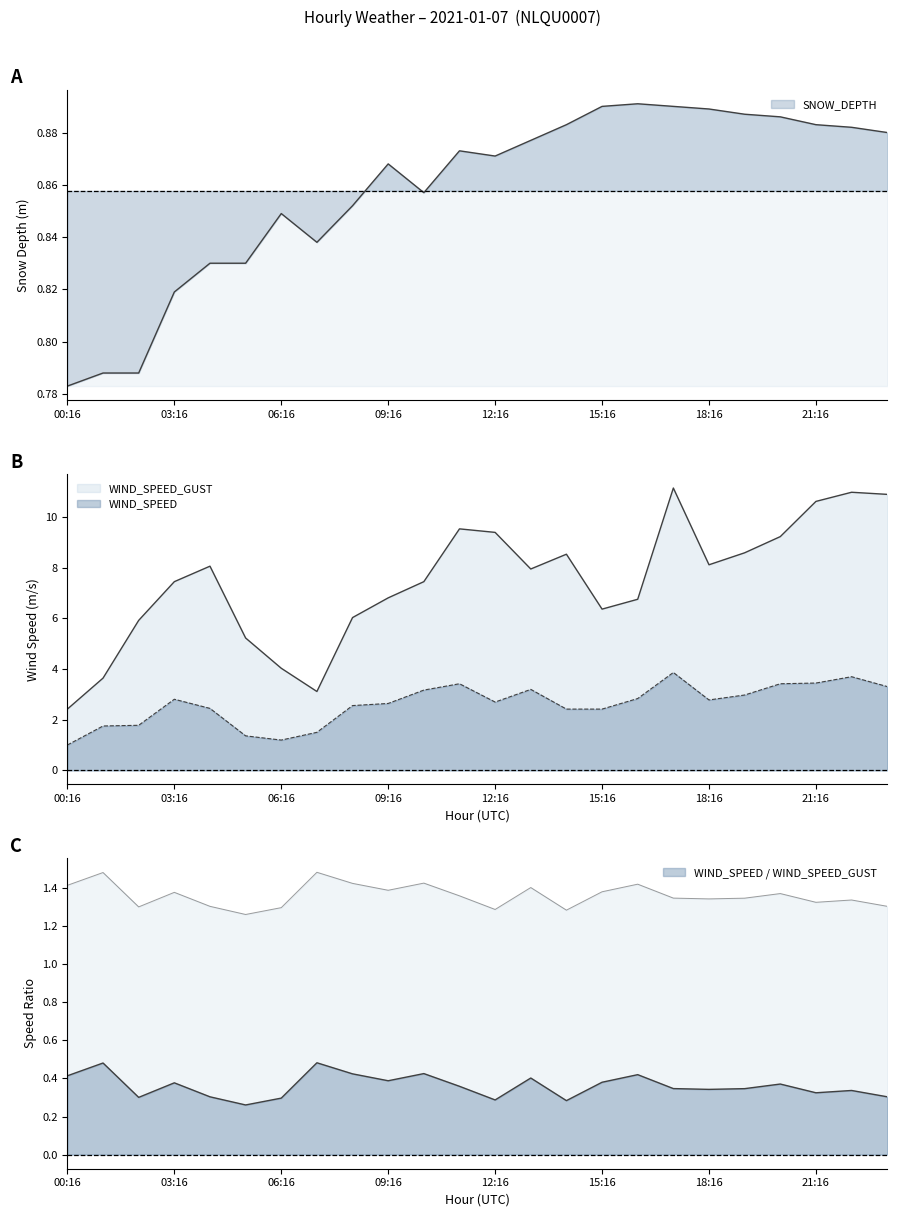

At how many categories does at least one series exceed 8?

11